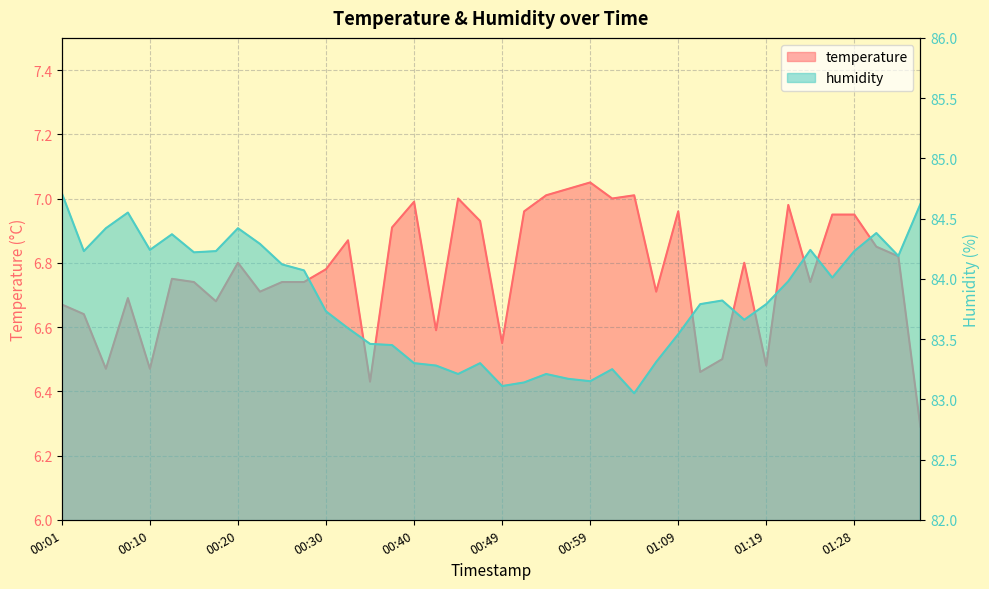

At 00:30, list the series in order from largest to smallest.

humidity, temperature